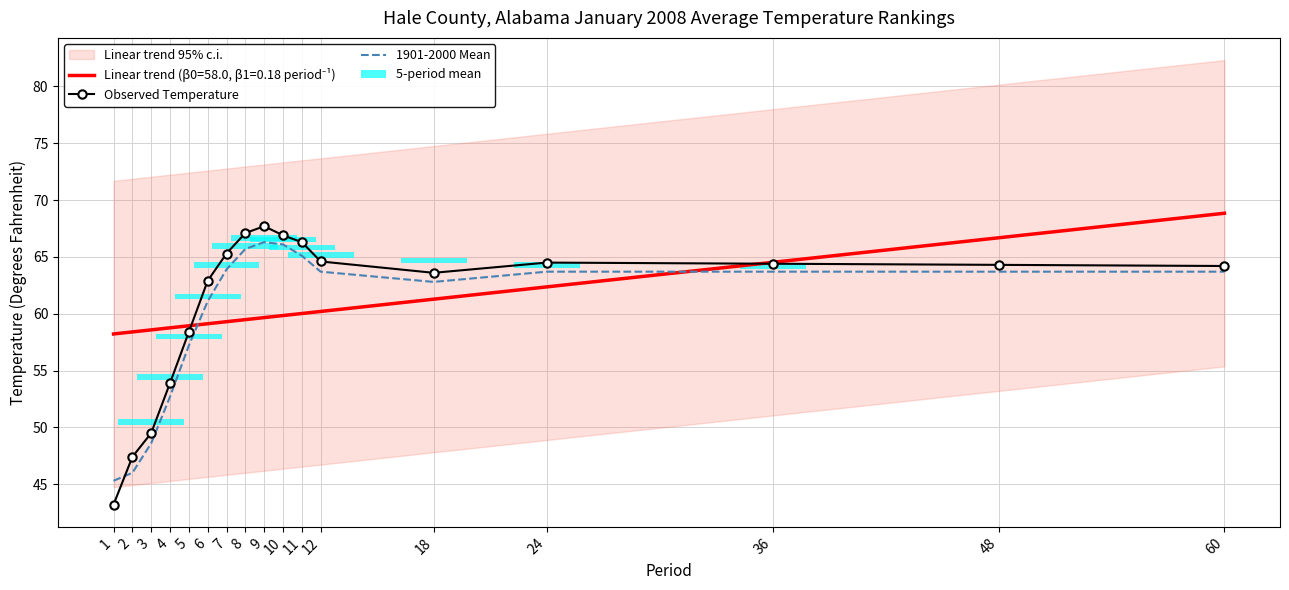

What is the difference between the second highest and minimum values in the 1901-2000 Mean series?

20.8